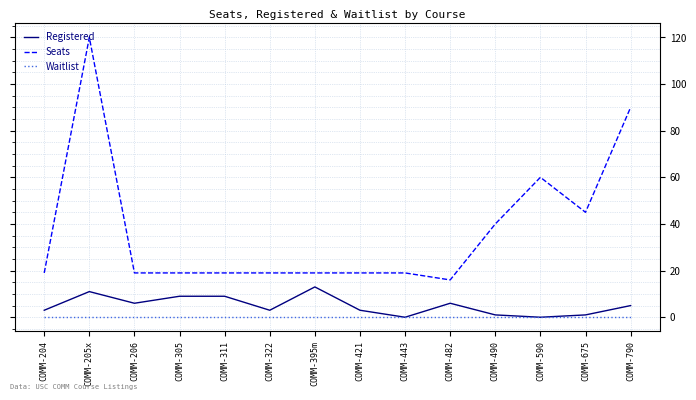

True or false: Seats and Waitlist intersect in this chart.

False